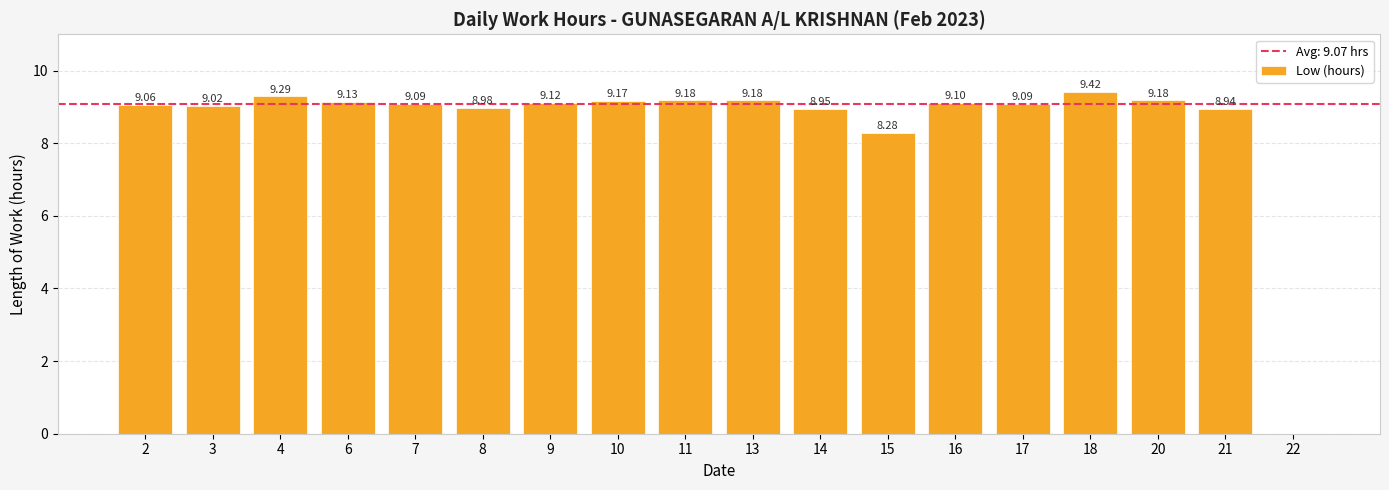

What is the sum of the values at 13 and 7?

18.3